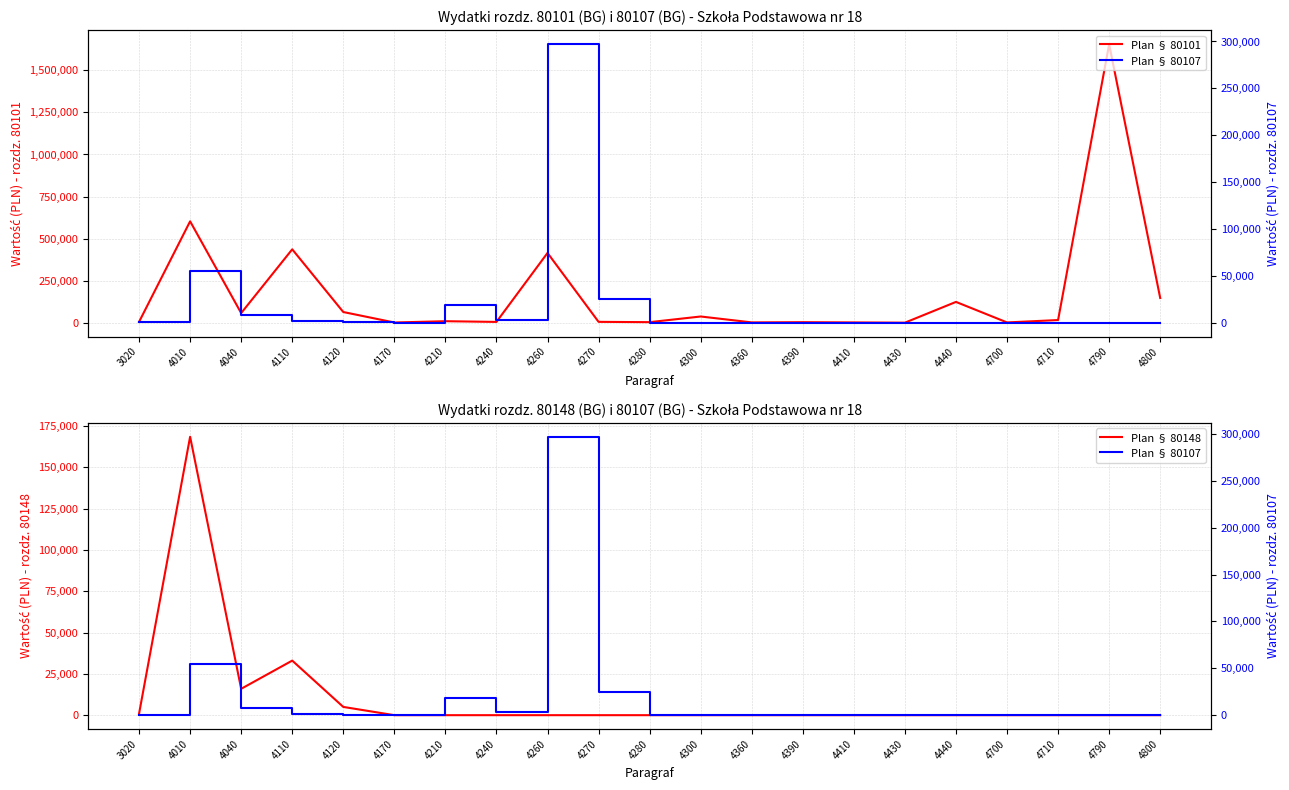

Is it true that Plan § 80107 equals 0.0 at 4390?

True